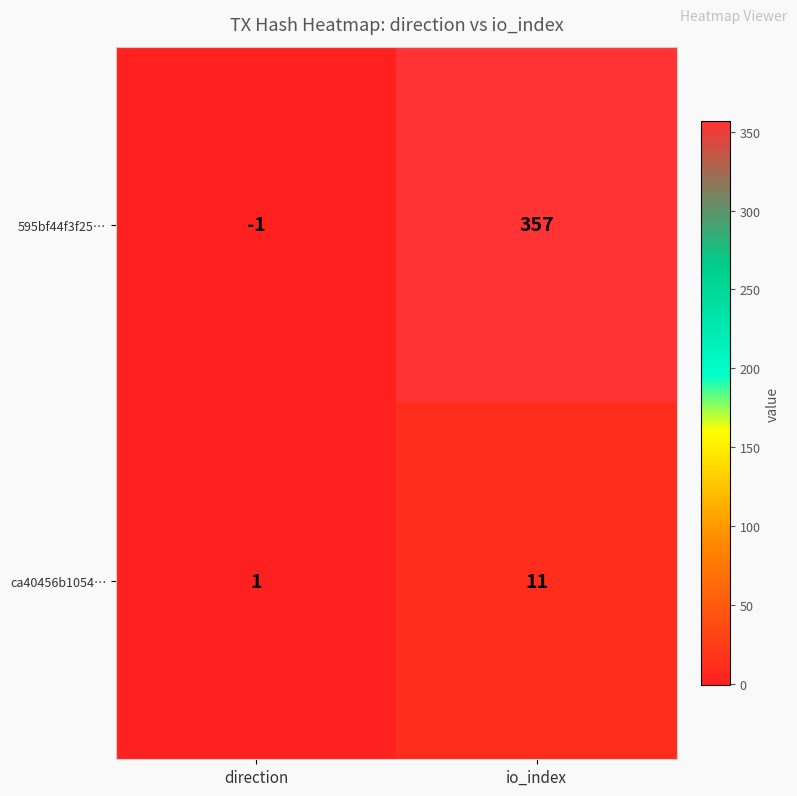

Reading left to right, transcribe all the data shown in this chart.

595bf44f3f25…: direction=-1	io_index=357
ca40456b1054…: direction=1	io_index=11